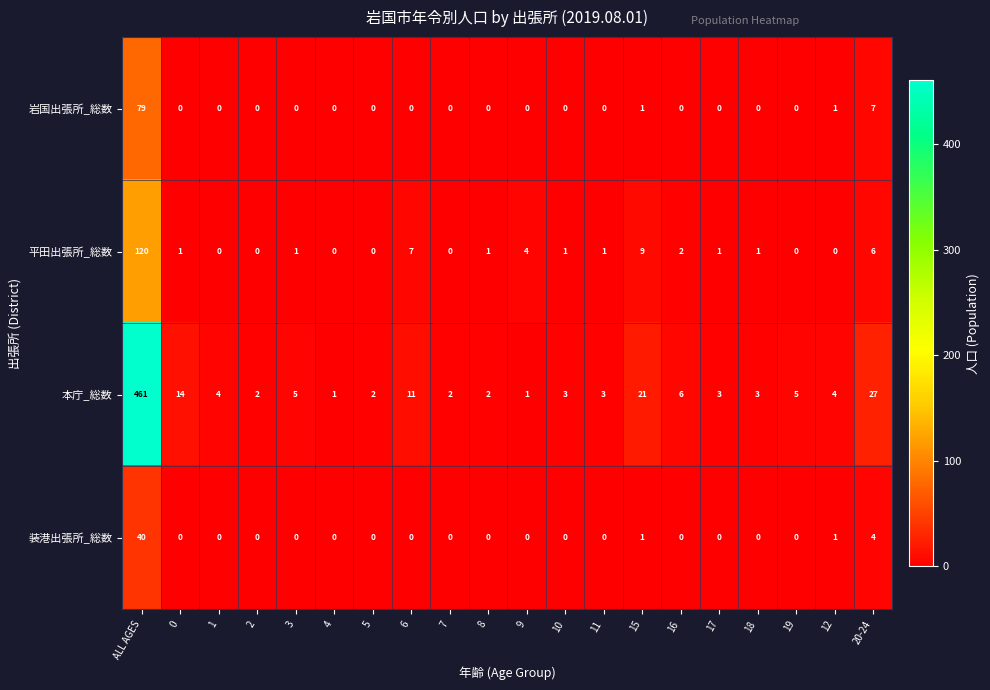

Is it true that 装港出張所_総数 equals 25 at 11?

False